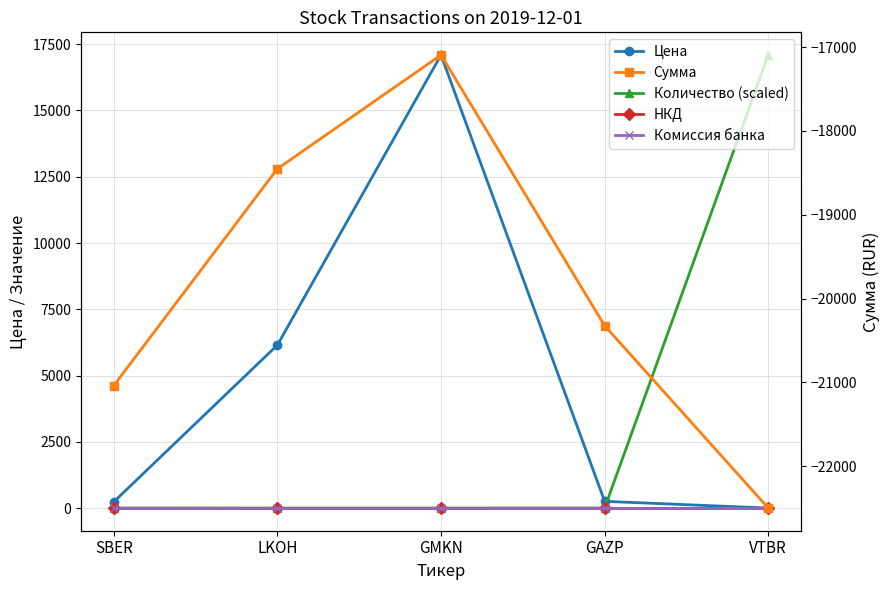

What is the maximum value shown in the chart?

17094.0